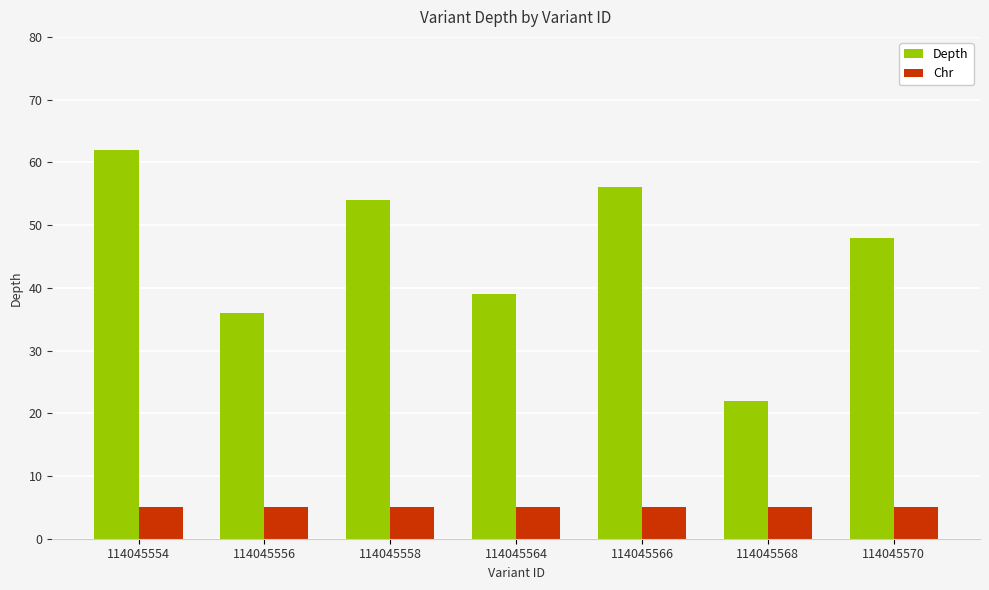

The value of Depth at 114045568 is 14. True or false?

False